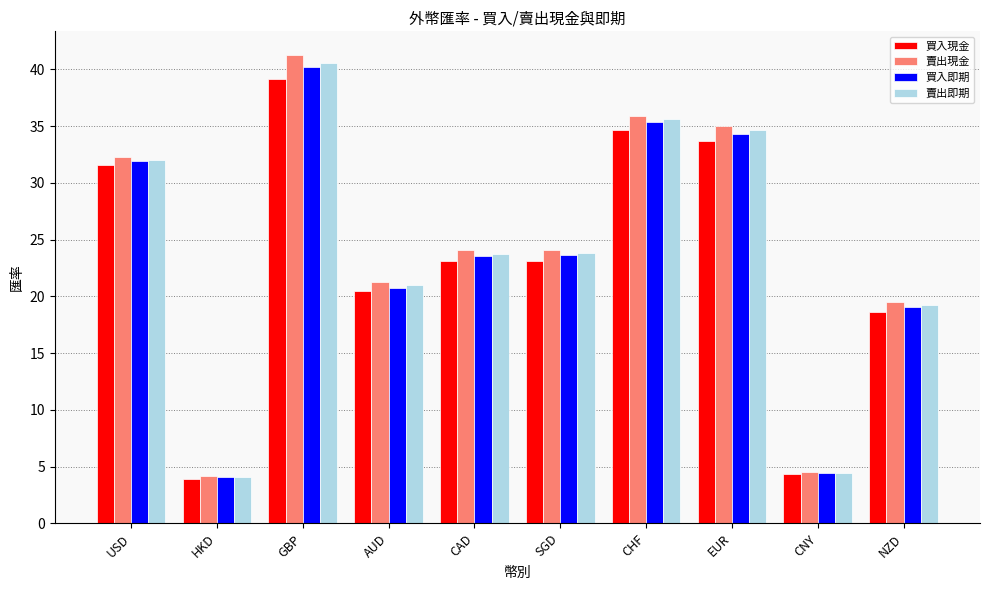

What is the difference between the 買入即期 values at CHF and CNY?

31.0